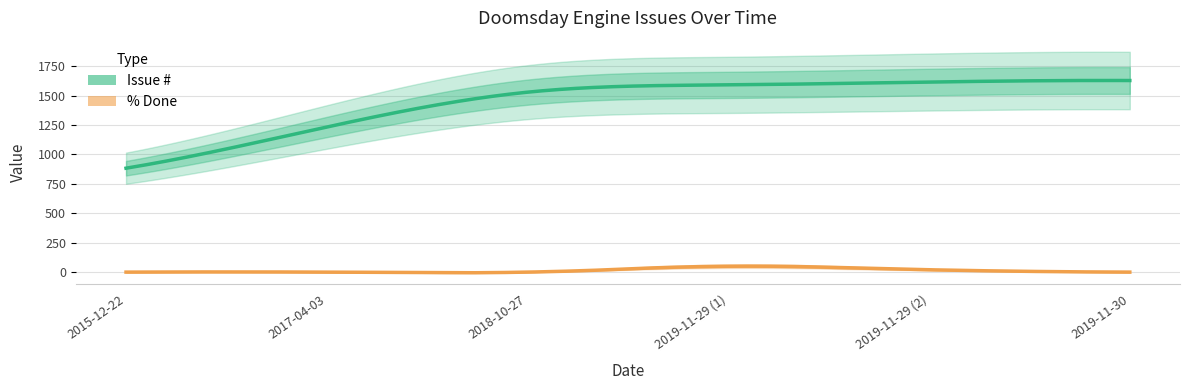

True or false: # and % Done cross at least once.

False